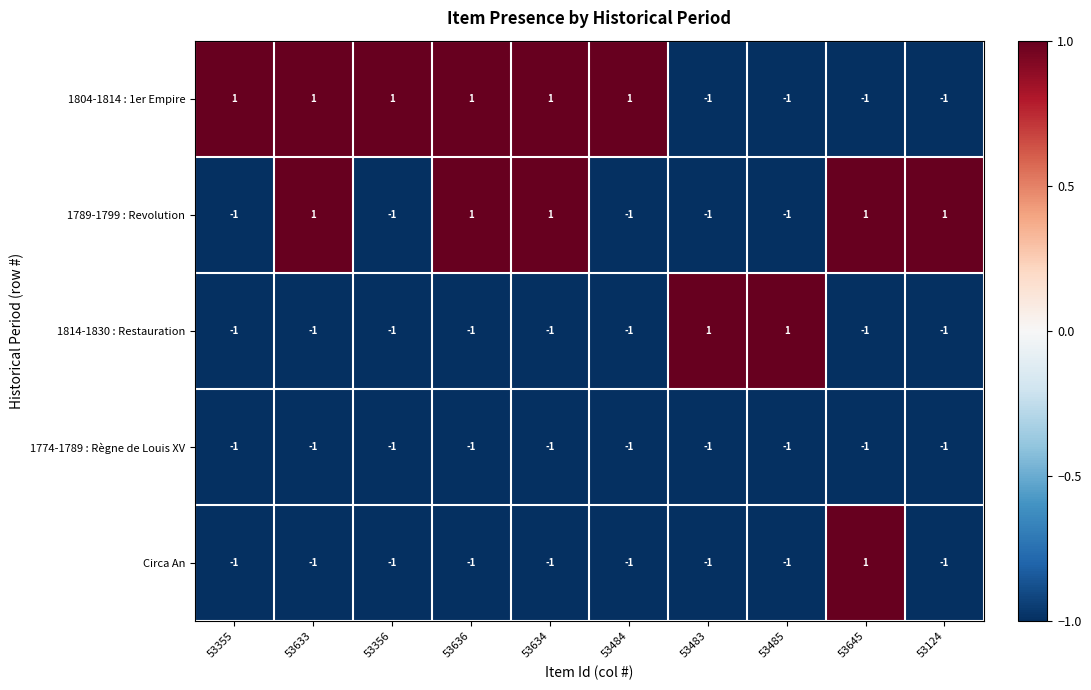

True or false: Circa An has a value of 0 at 53485.

False